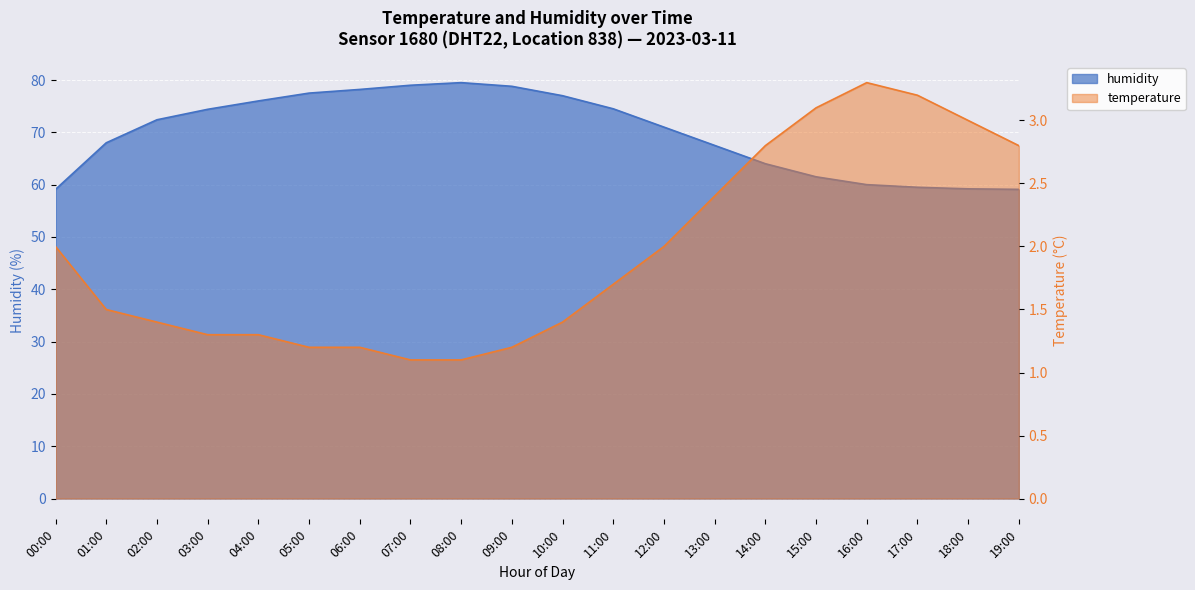

True or false: temperature and humidity intersect in this chart.

False